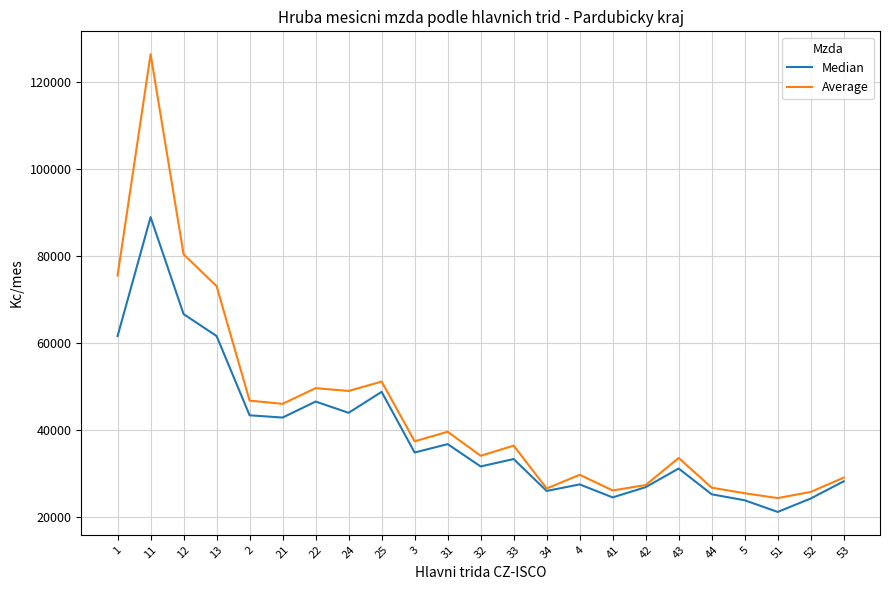

List the series in order of their overall mean, highest first.

Average, Median